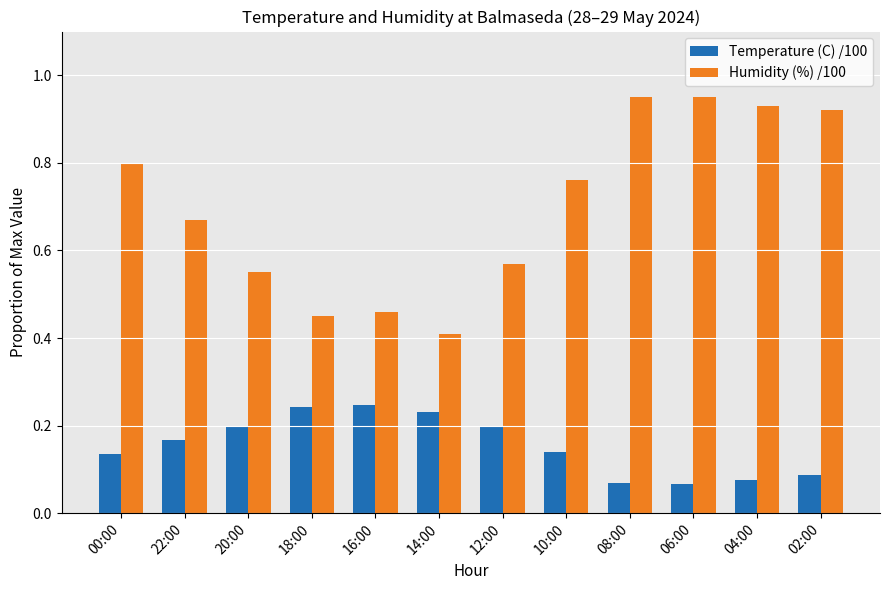

Is the value of Temperature (C) /100 at 20:00 greater than the value of Humidity (%) /100 at 18:00?

No